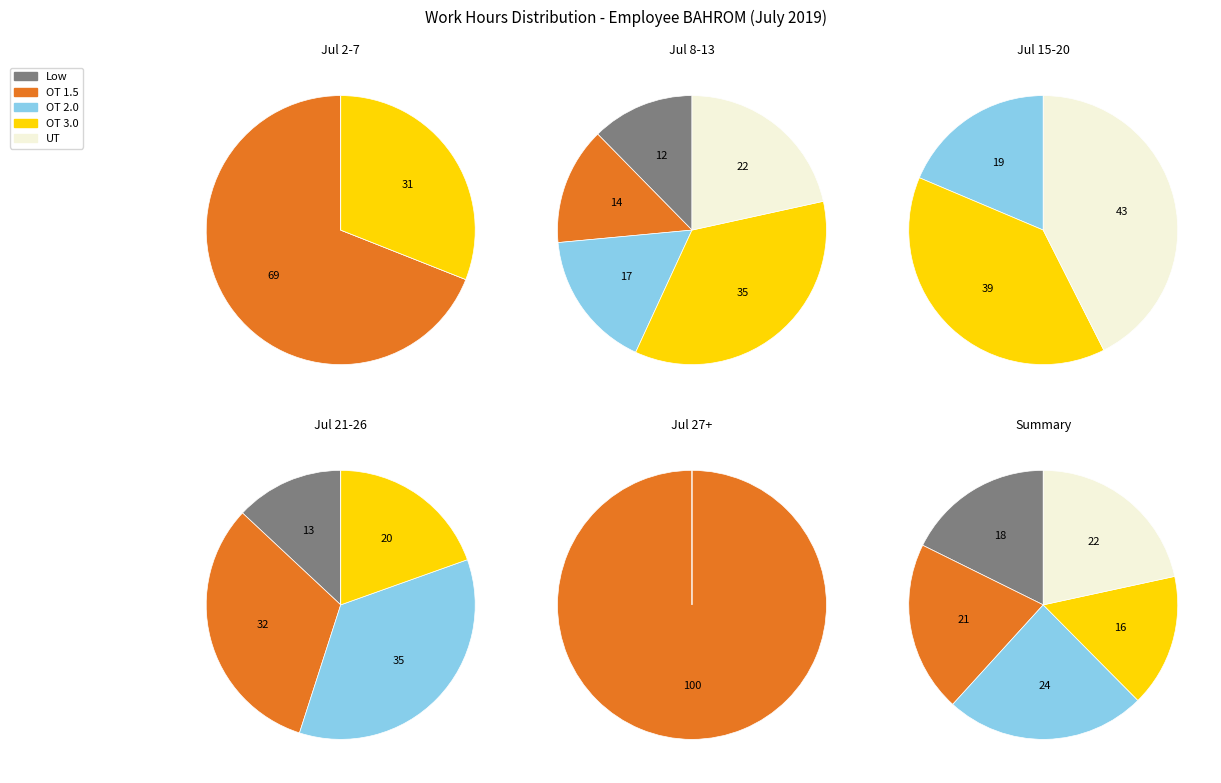

Count the number of slices in the pie.

4